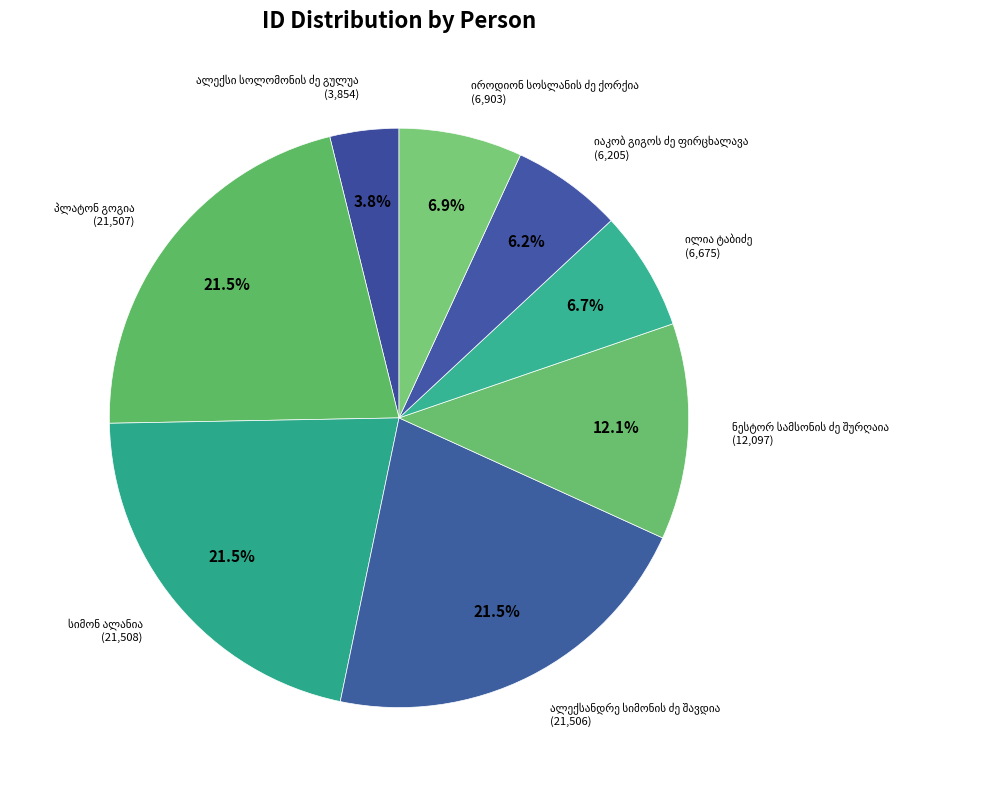

Between ილია ტაბიძე and პლატონ გოგია, which is larger?

პლატონ გოგია